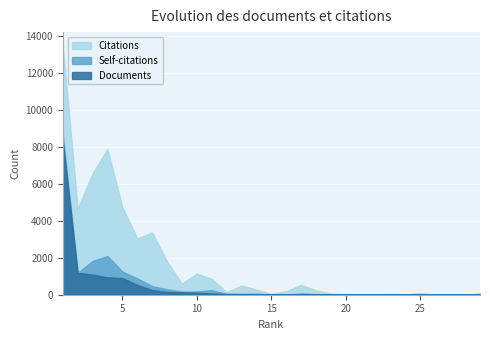

Which series has the largest range (max minus min)?

Citations